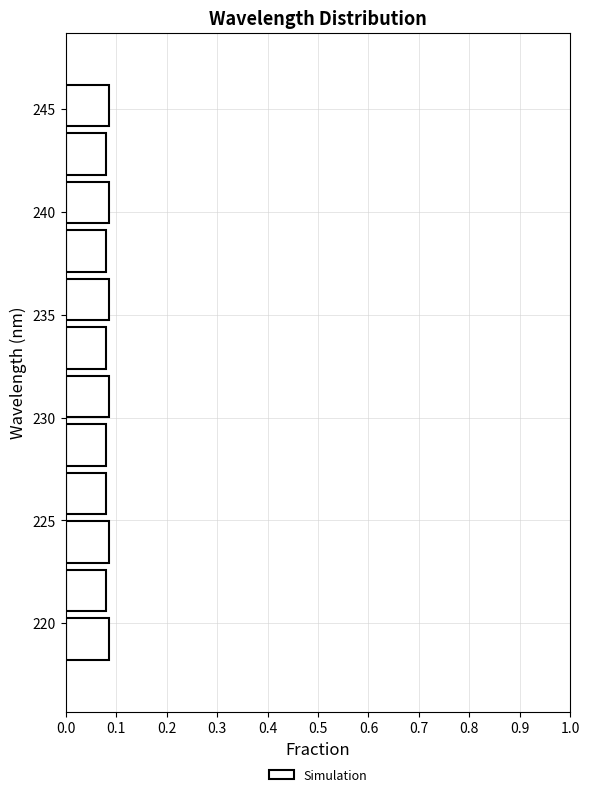

Reading bottom to top, transcribe this chart: for each bar, give the range it covers on the y-axis and its length. Neither the bar edges nor the lengths are printed on the chart, so give them approximately, as read against the axes.

218.0 to 220.5: 0.09
220.5 to 223.0: 0.08
223.0 to 225.0: 0.09
225.0 to 227.5: 0.08
227.5 to 230.0: 0.08
230.0 to 232.0: 0.09
232.0 to 234.5: 0.08
234.5 to 237.0: 0.09
237.0 to 239.5: 0.08
239.5 to 241.5: 0.09
241.5 to 244.0: 0.08
244.0 to 246.5: 0.09